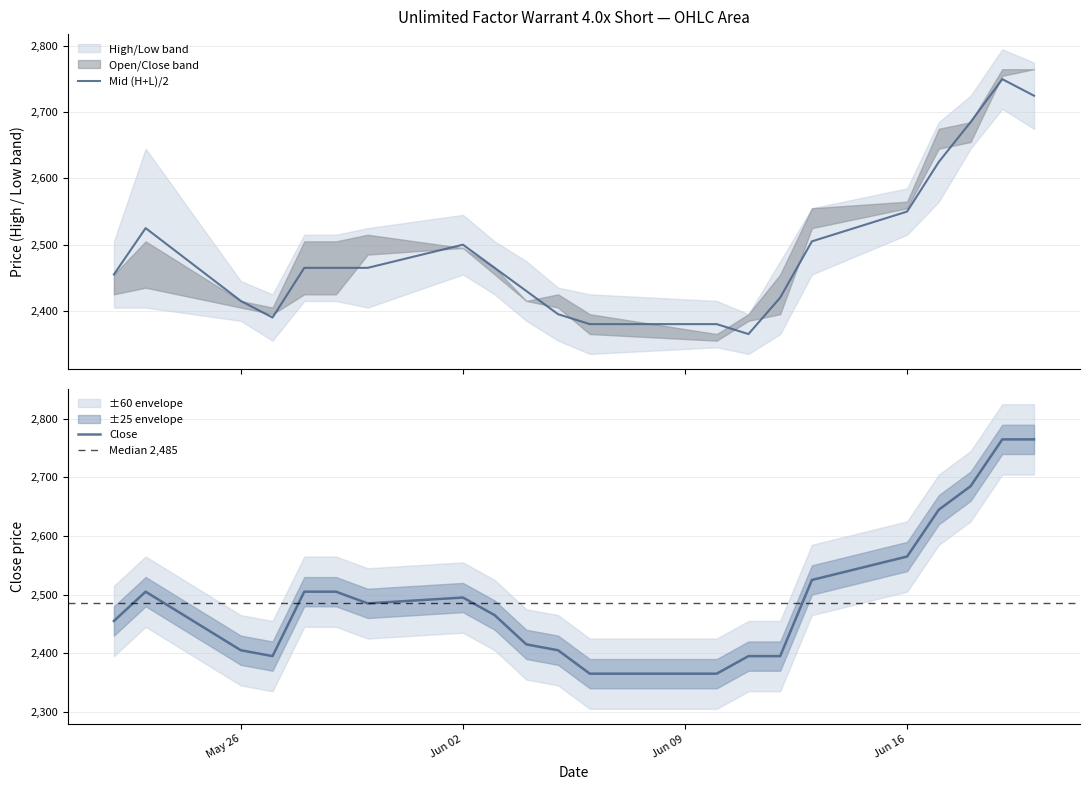

What is the greatest value displayed?

2765